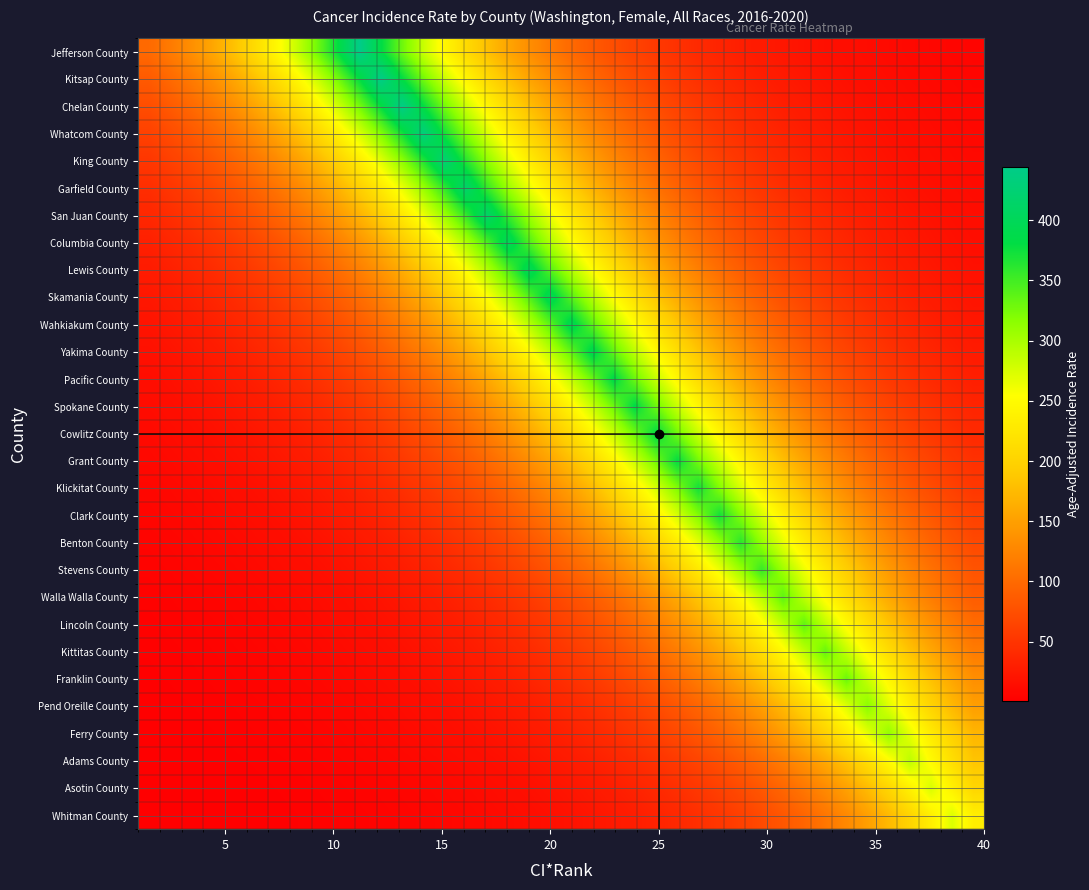

What is the maximum value shown in the chart?

444.3